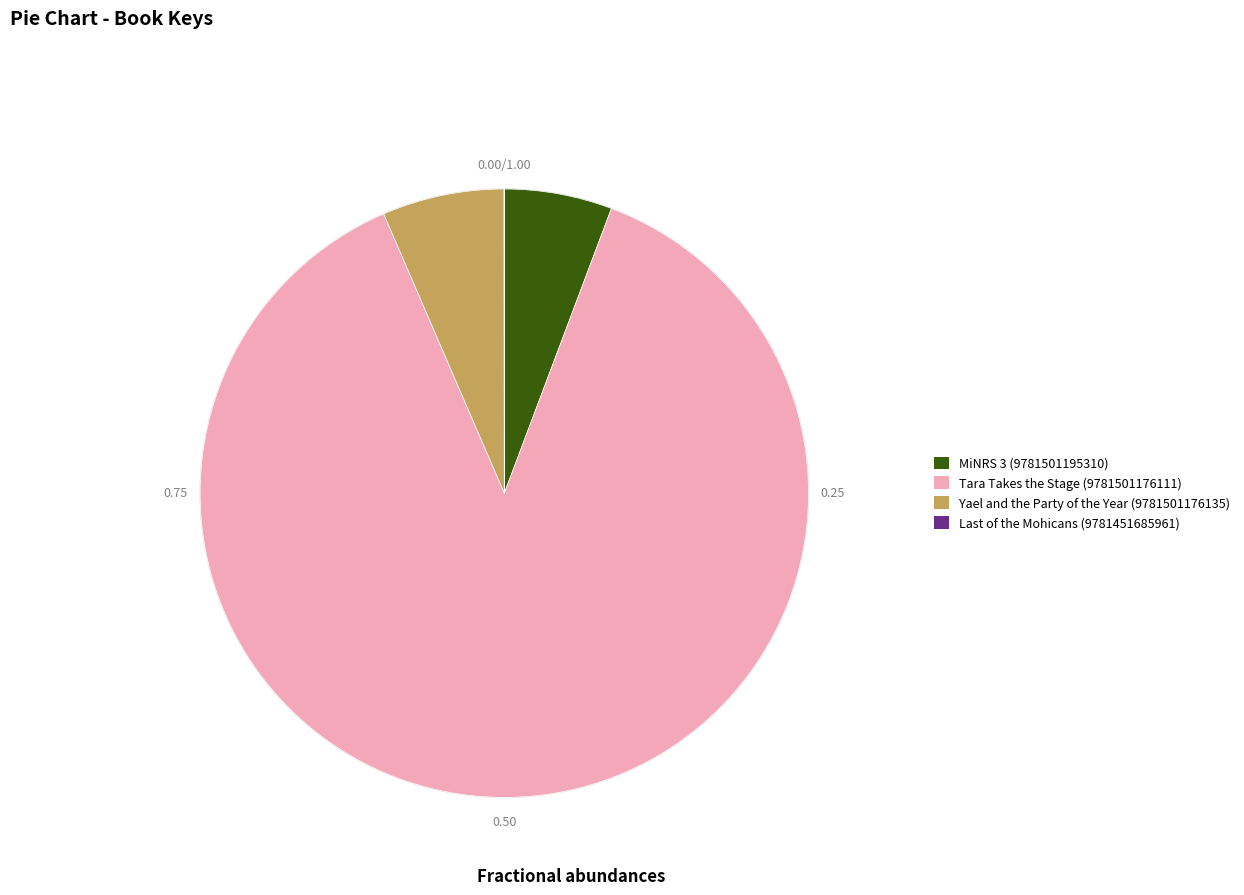

What is the majority slice?

Tara Takes the Stage (9781501176111)